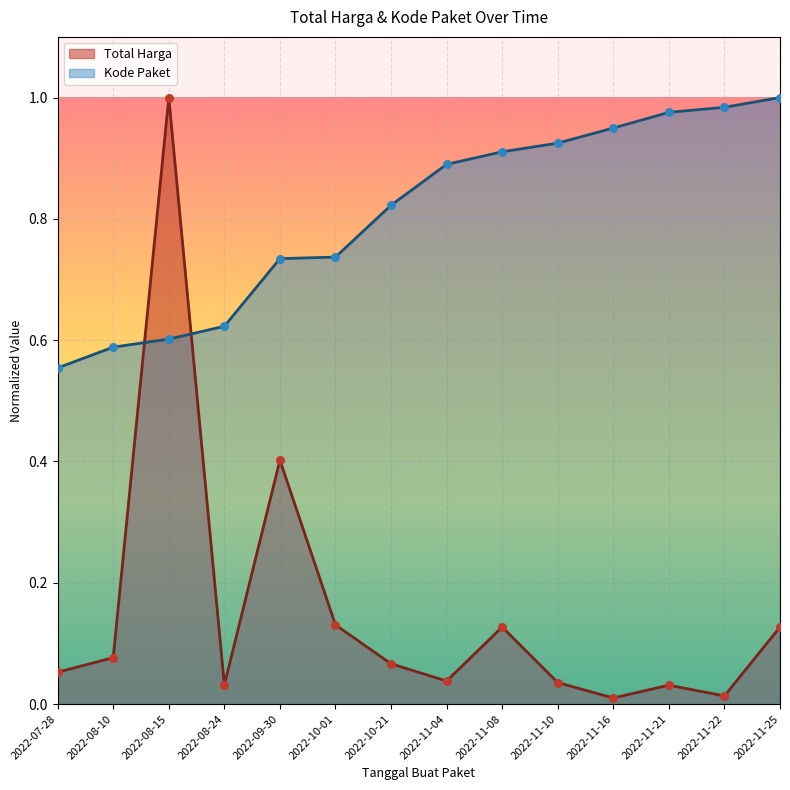

Which series has the largest total across all categories?

Kode Paket